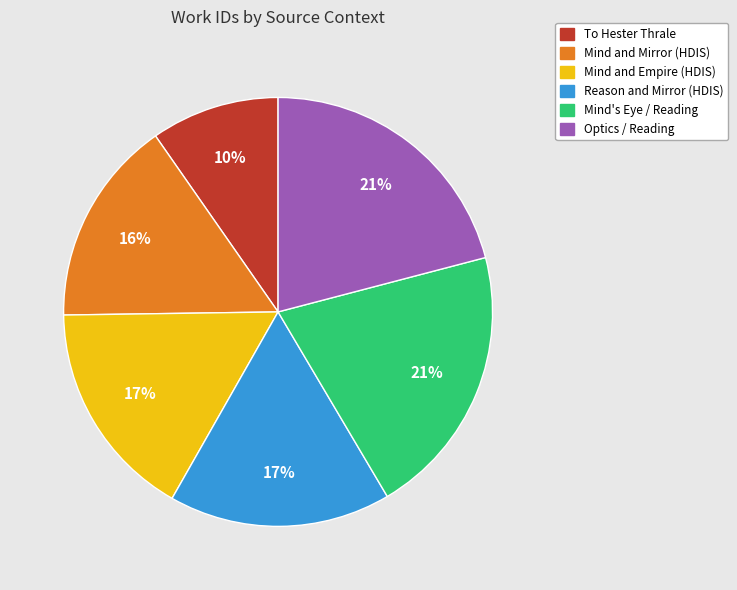

Which has a higher value, To Hester Thrale or Mind and Mirror (HDIS)?

Mind and Mirror (HDIS)